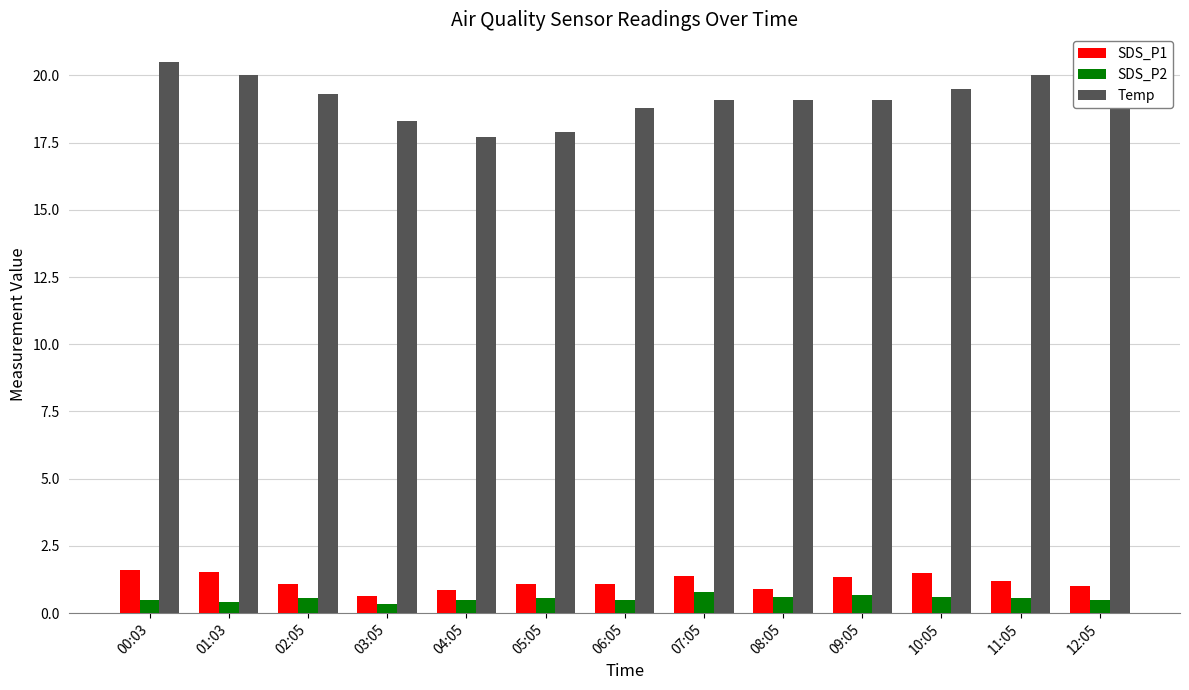

What is the label of the 13th bar from the right?

00:03